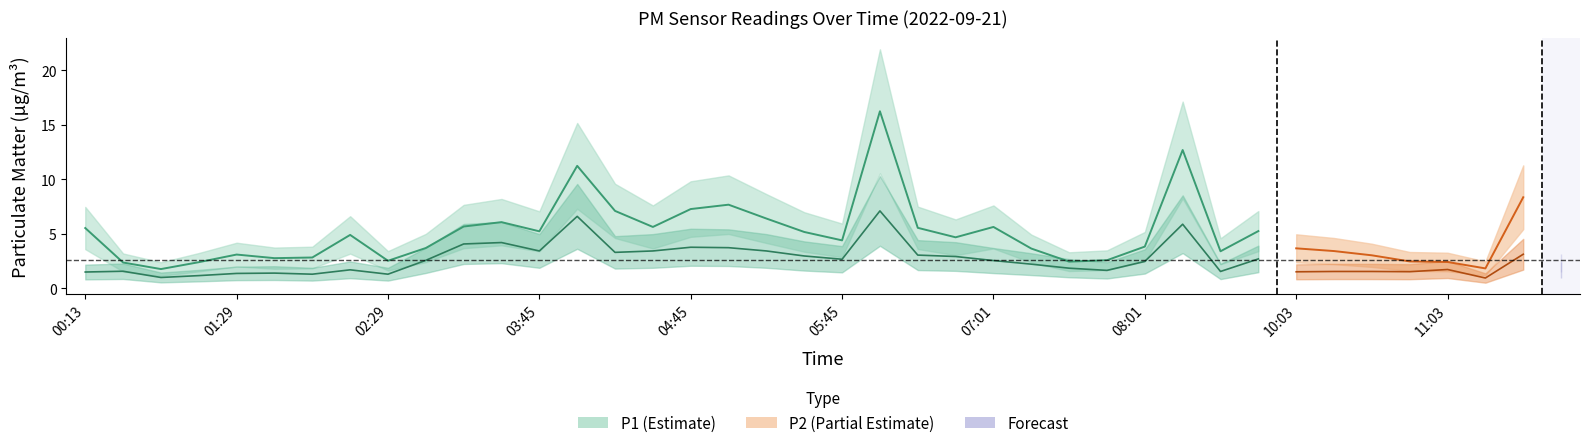

True or false: P1 and P2 cross at least once.

False